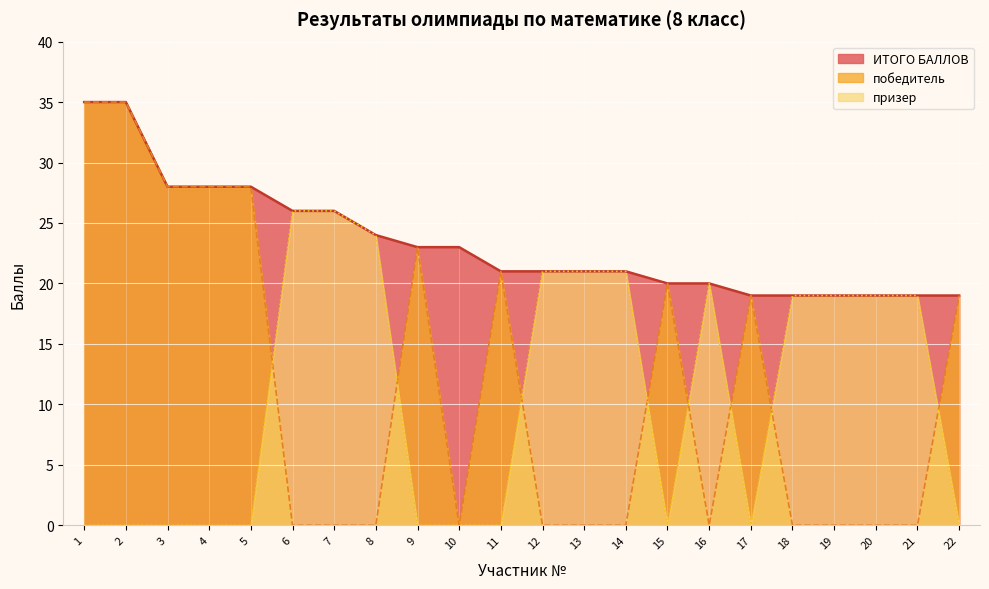

List the labels in order of призер value, smallest first.

1, 2, 3, 4, 5, 9, 10, 11, 15, 17, 22, 18, 19, 20, 21, 16, 12, 13, 14, 8, 6, 7